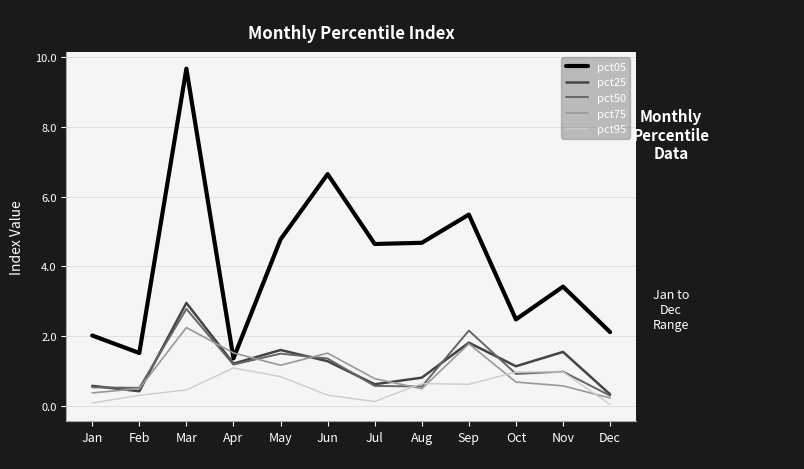

What is the approximate value of pct75 at Mar?

2.2